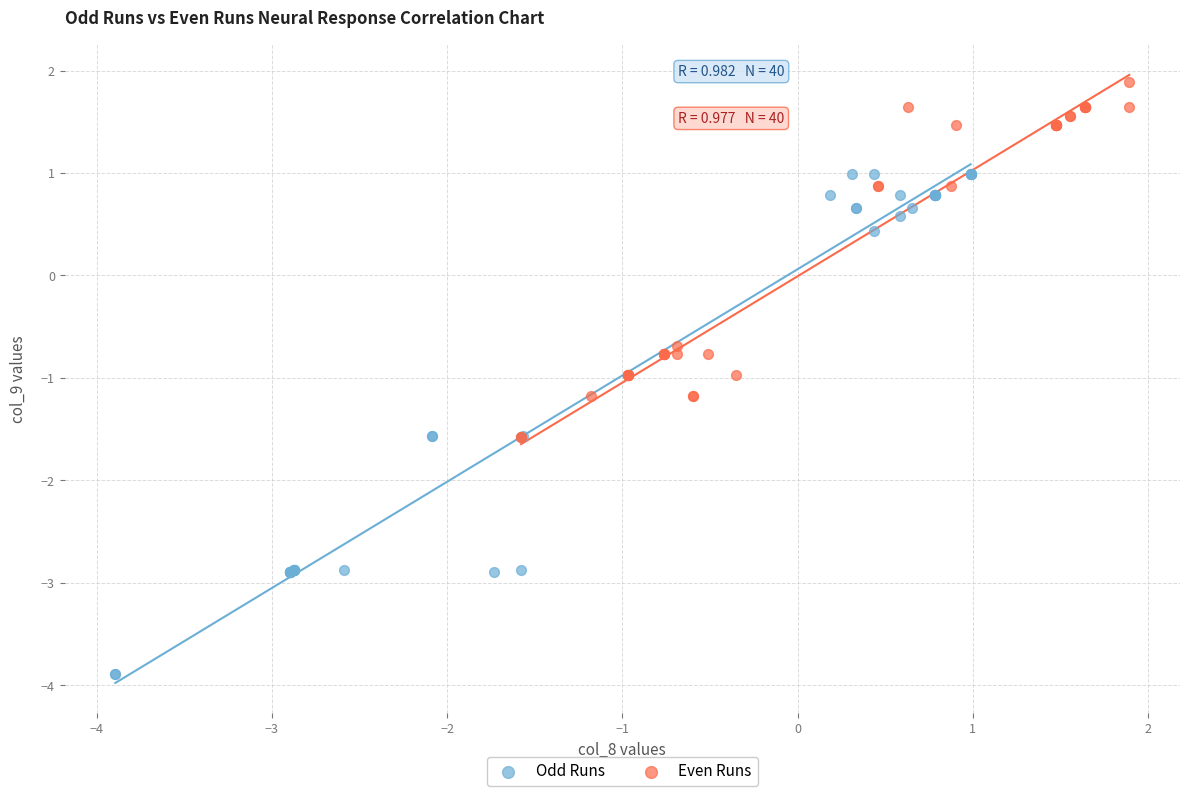

Which series reaches the maximum Y coordinate?

Even Runs